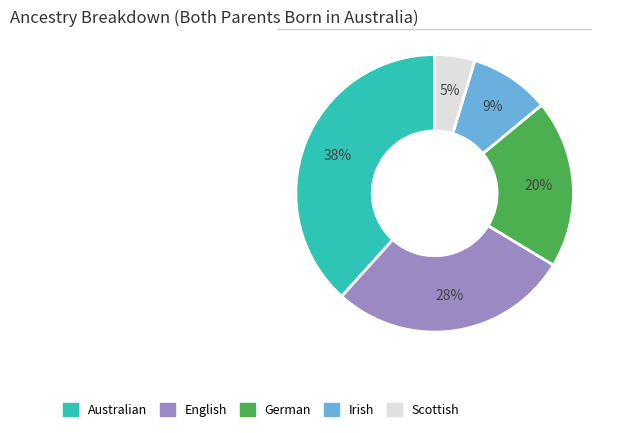

To the nearest percent, what is the average slice percentage?

20%